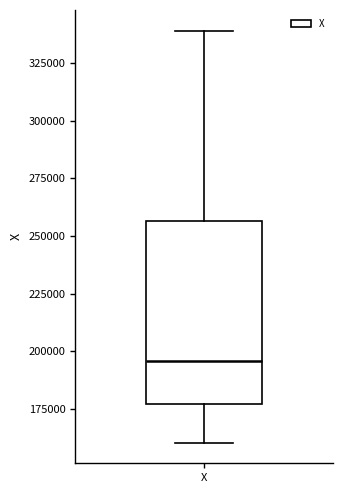

Transcribe this box plot: give where the median line is, the range the box spans, and where the two whiskers end, as read against the y-axis. The values are not printed on the chart, so give them approximately, as read against the axis.

median 195000, box 175000 to 255000, whiskers 160000 to 340000